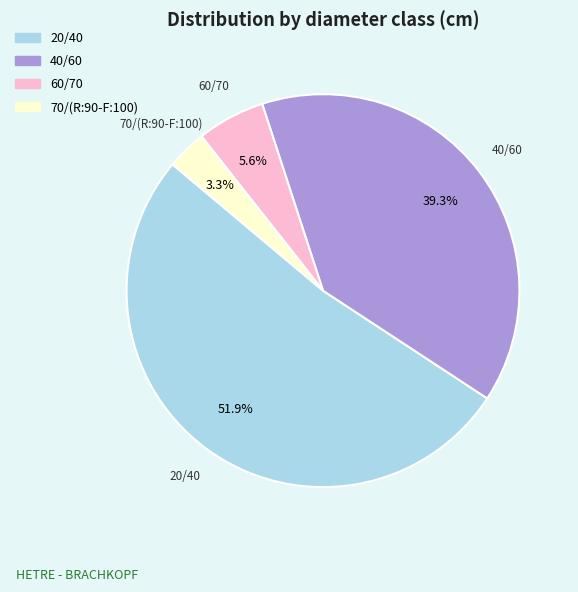

True or false: 60/70 accounts for 12% of the total.

False